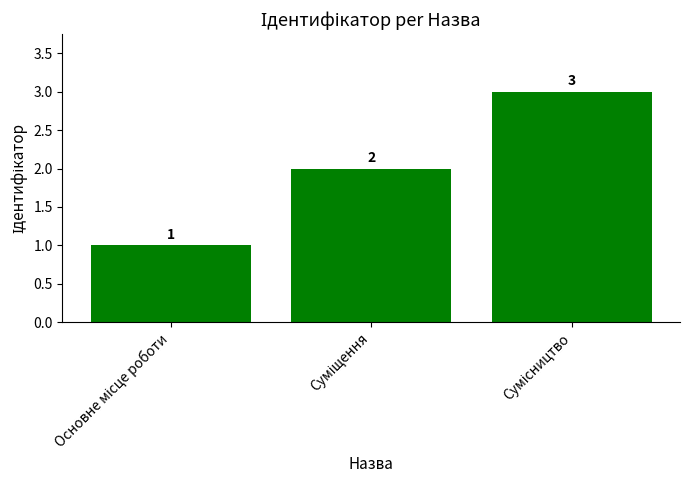

What is the sum of all values?

6